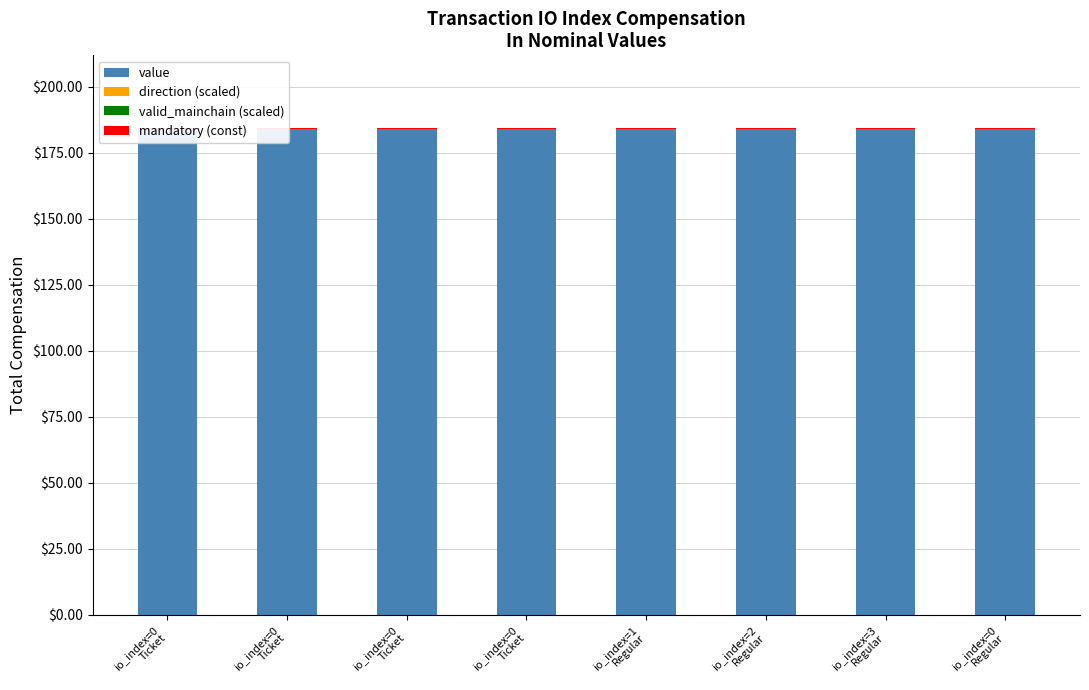

What are all the series names shown in the legend?

value, direction (scaled), valid_mainchain (scaled), mandatory (const)